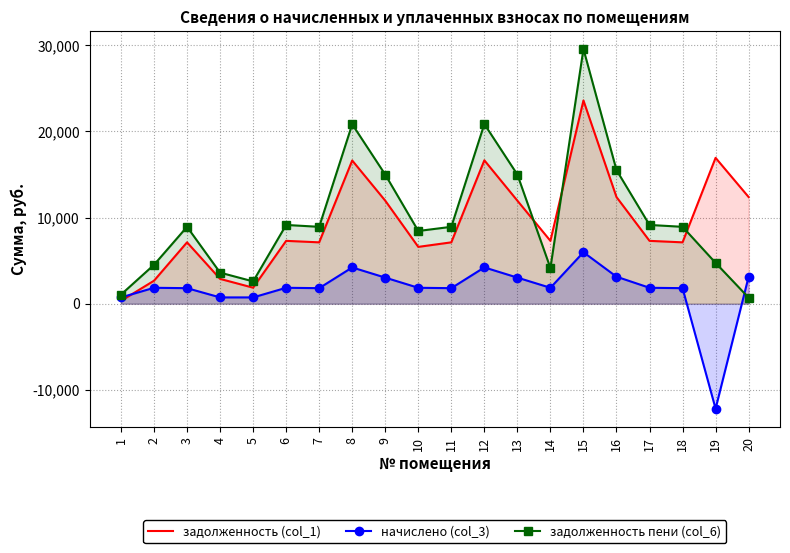

What is the spread (max minus min) of values at 15?

23596.8